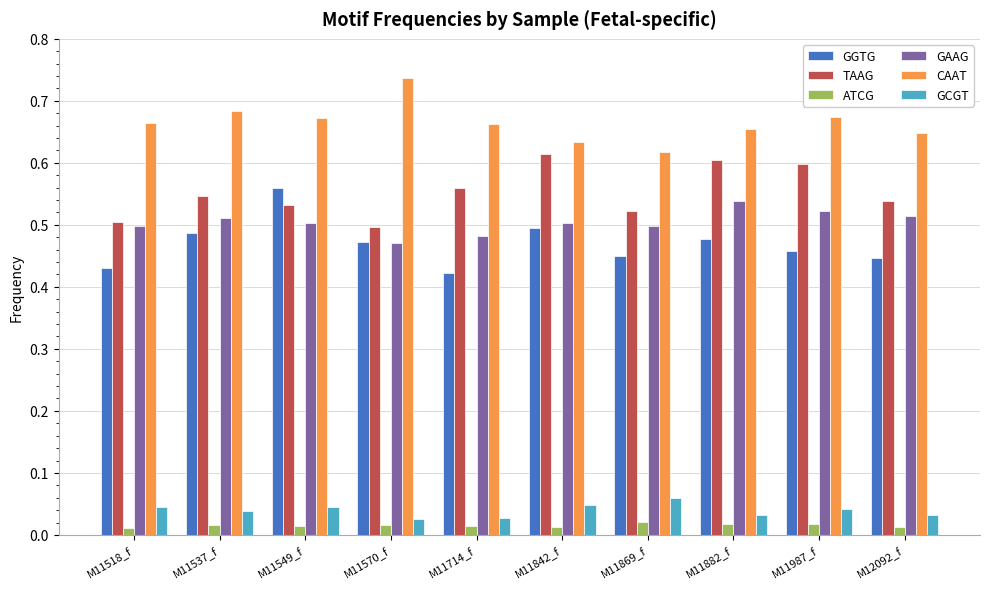

Which label corresponds to the largest value in the chart?

M11570_f